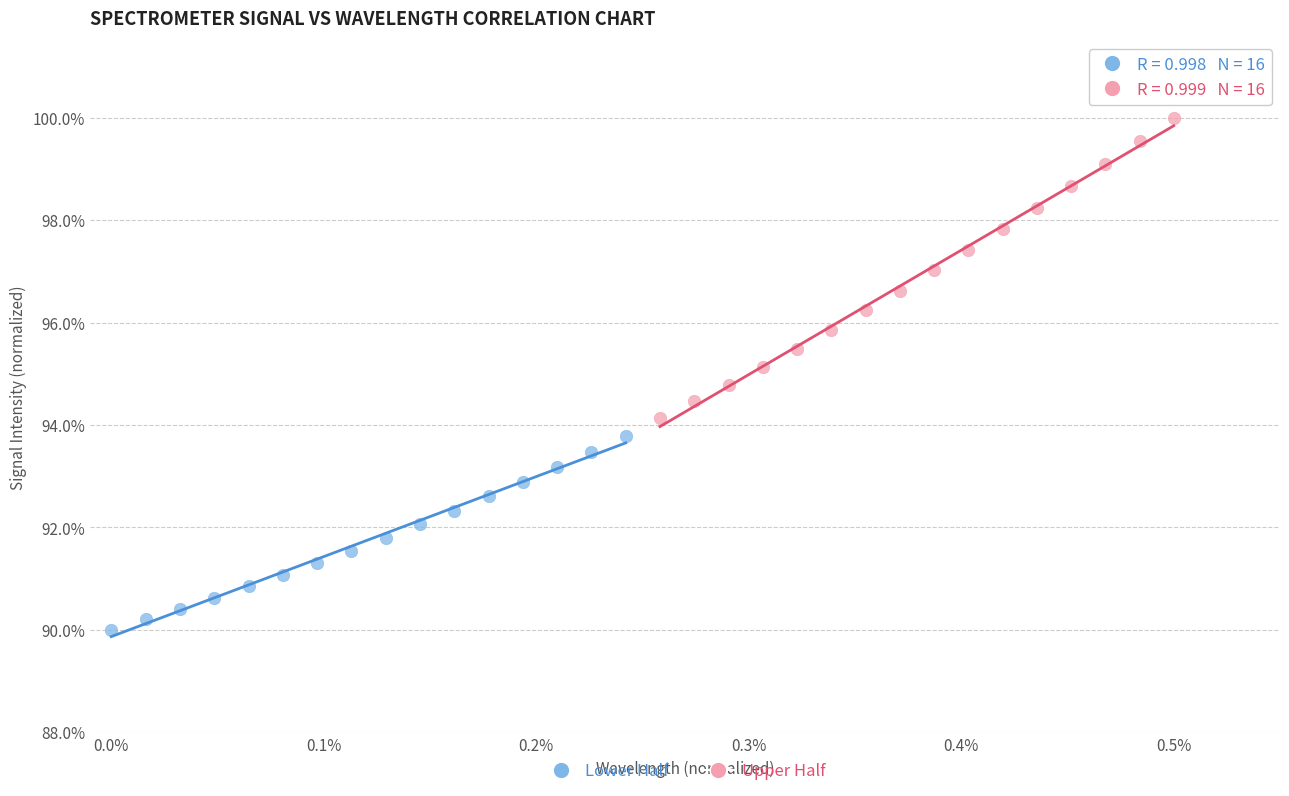

Which series has the widest spread of Y values?

Upper Half